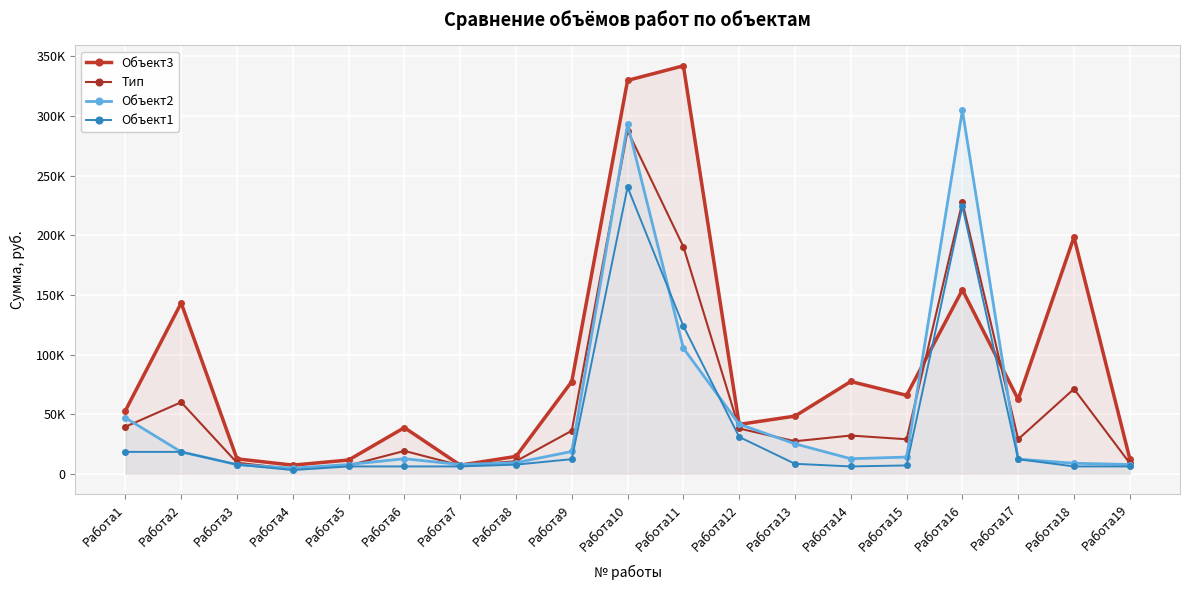

Which category has the lowest value in the Объект3 series?

Работа4